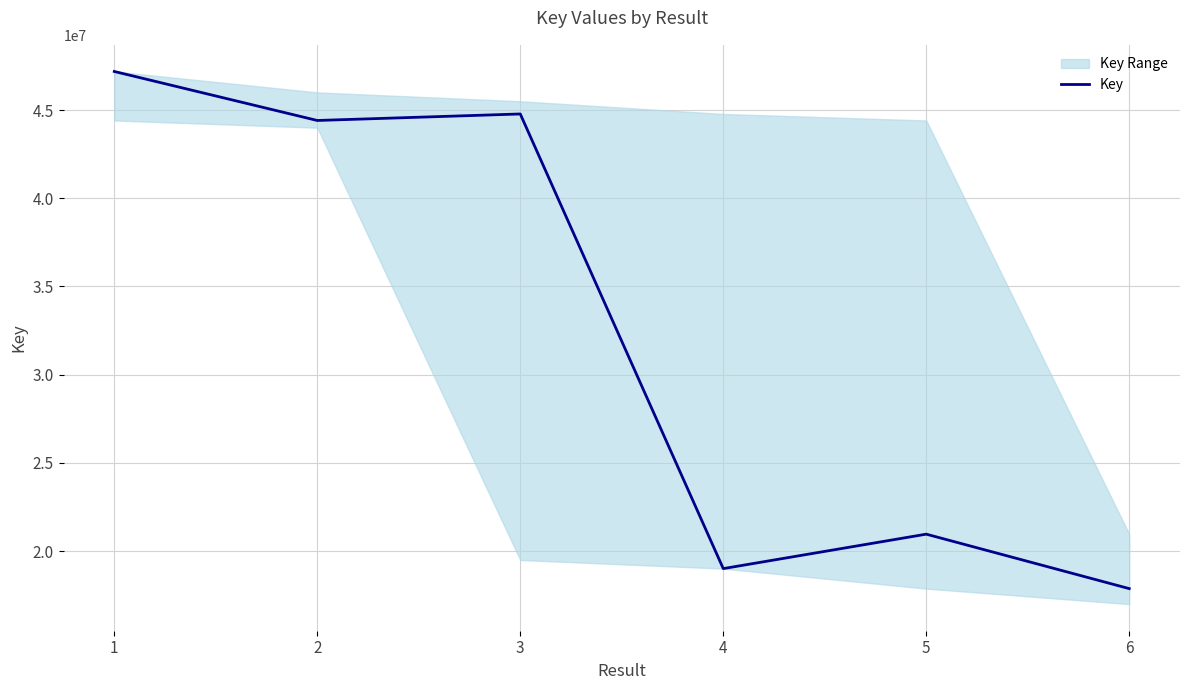

Rank the categories by value from lowest to highest.

6, 4, 5, 2, 3, 1